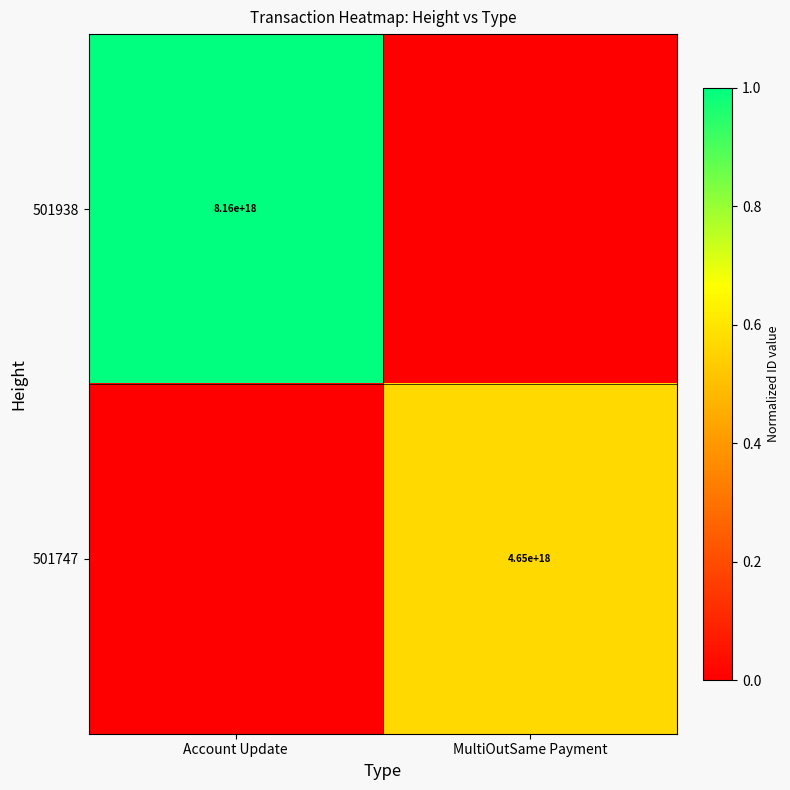

Is it true that 501938 equals 12947265096640946176 at Account Update?

False